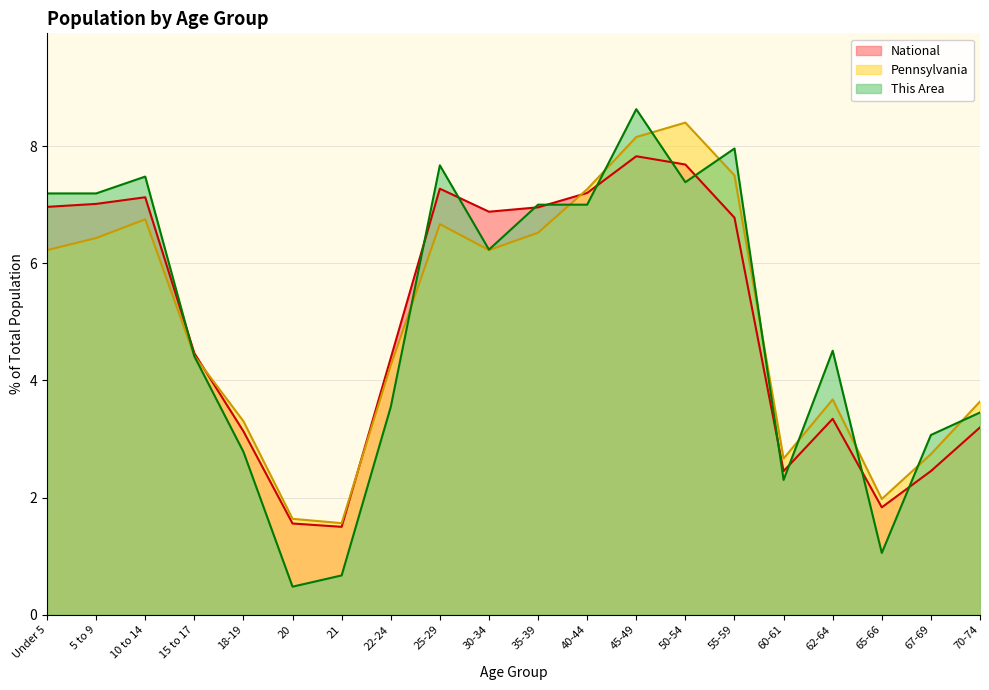

What is the spread (max minus min) of values at Under 5?

1.0